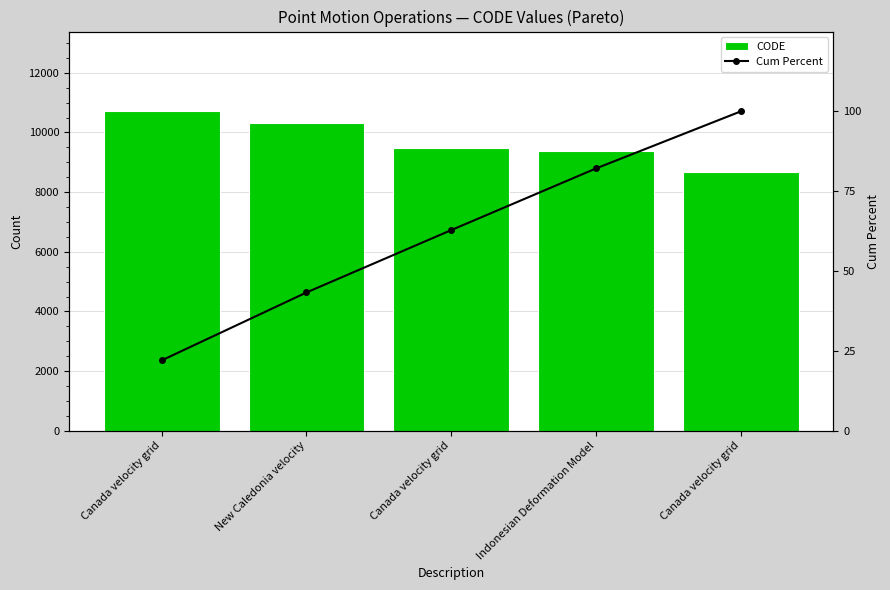

List the labels in order of CODE value, largest first.

Canada velocity grid, New Caledonia velocity, Canada velocity grid, Indonesian Deformation Model, Canada velocity grid